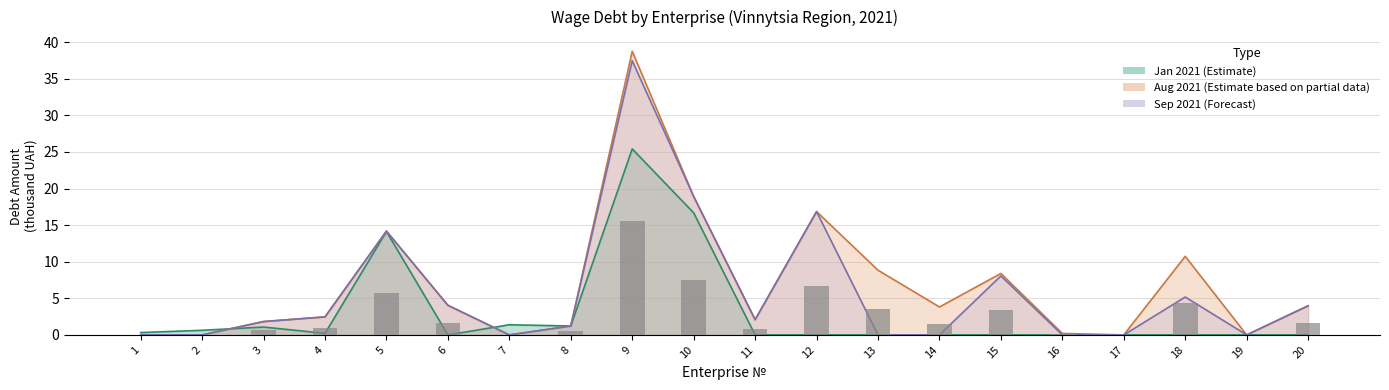

The value of Sep 2021 (Forecast) at 15 is 12.3. True or false?

False